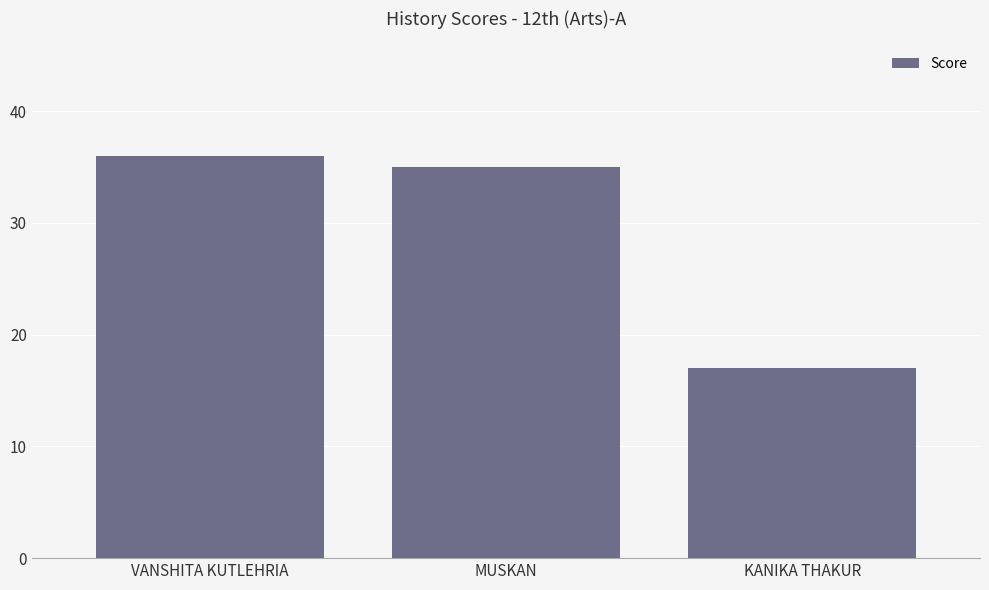

How many bars are there in total?

3